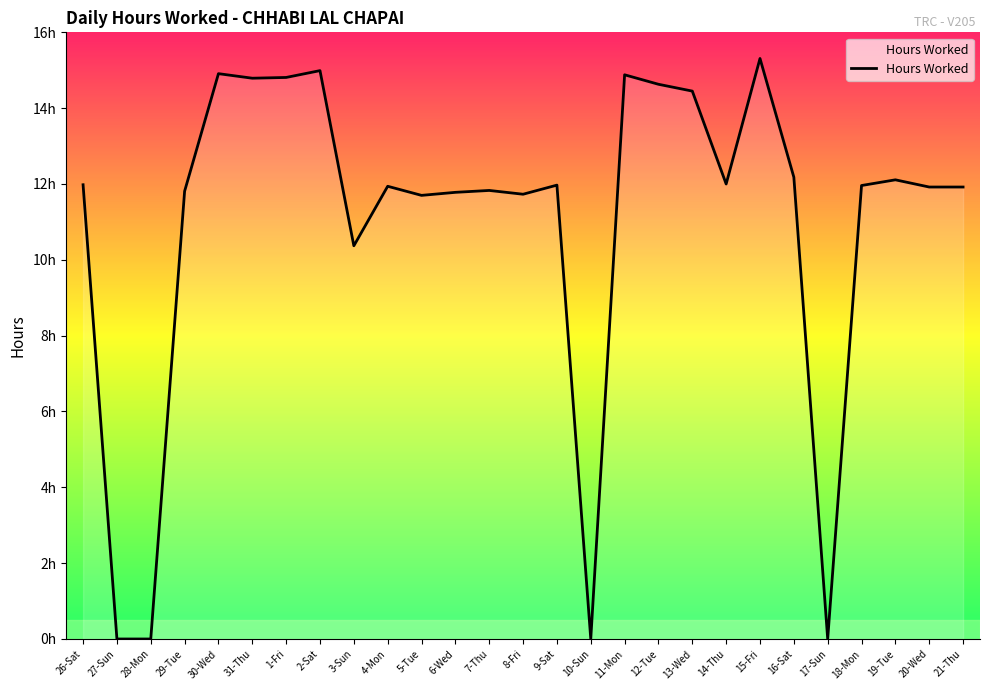

The value at 21-Thu is 11.9. True or false?

True